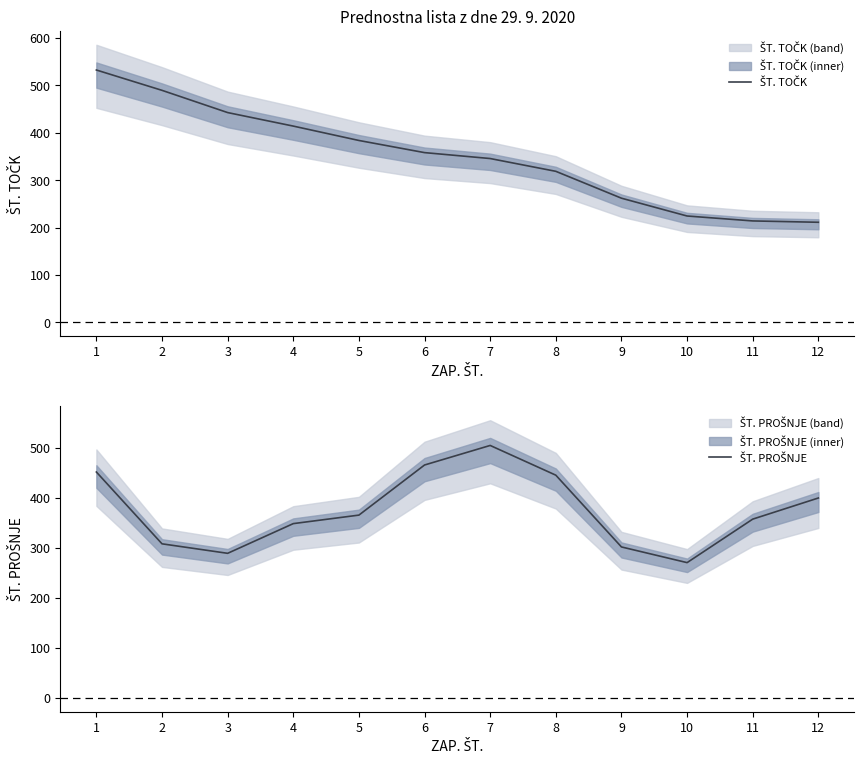

Is it true that ŠT. PROŠNJE equals 140.1 at 9?

False